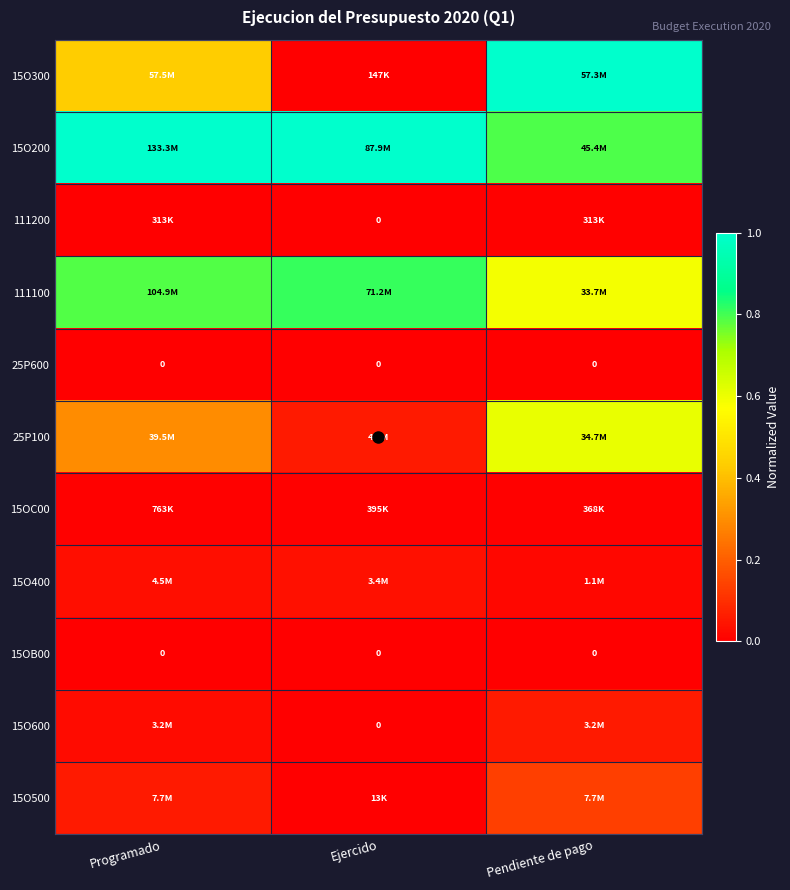

Where is 25P100 nearest to the value 0?

Ejercido